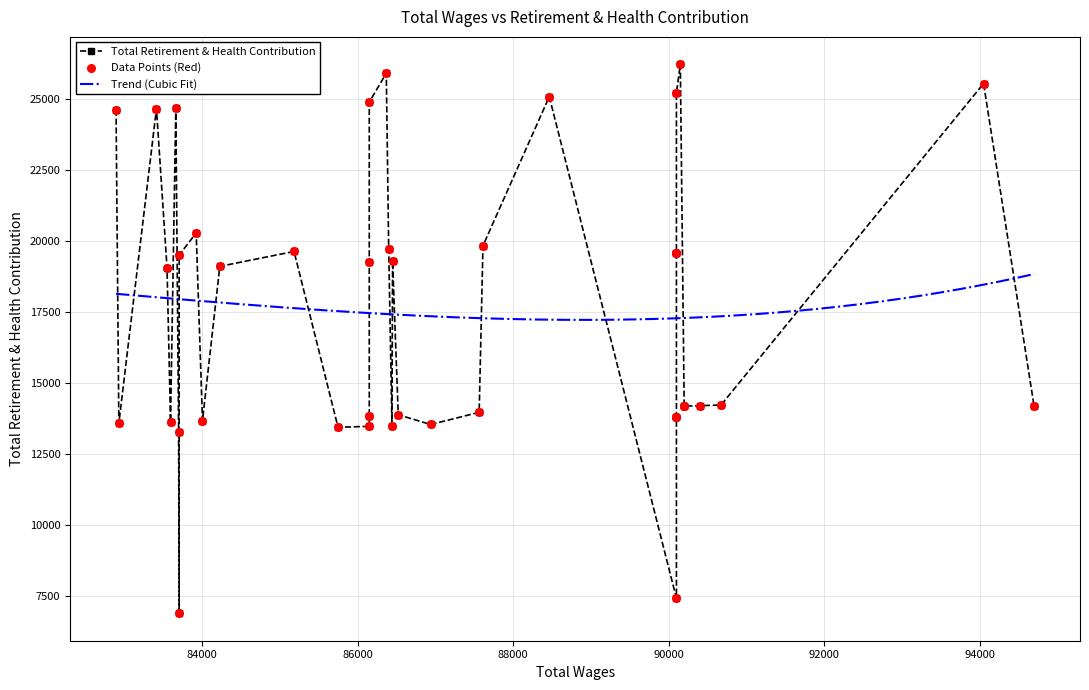

What is the ratio of the value at 83921 to the value at 83546?

1.1